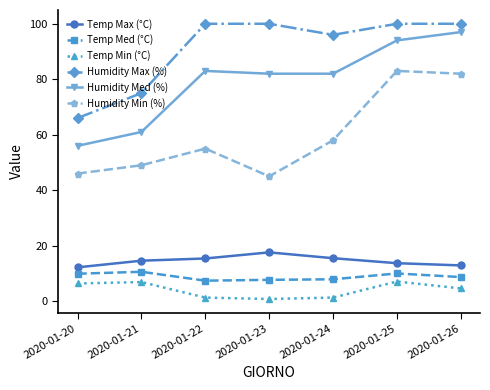

At which label does Humidity Med (%) reach its minimum?

2020-01-20